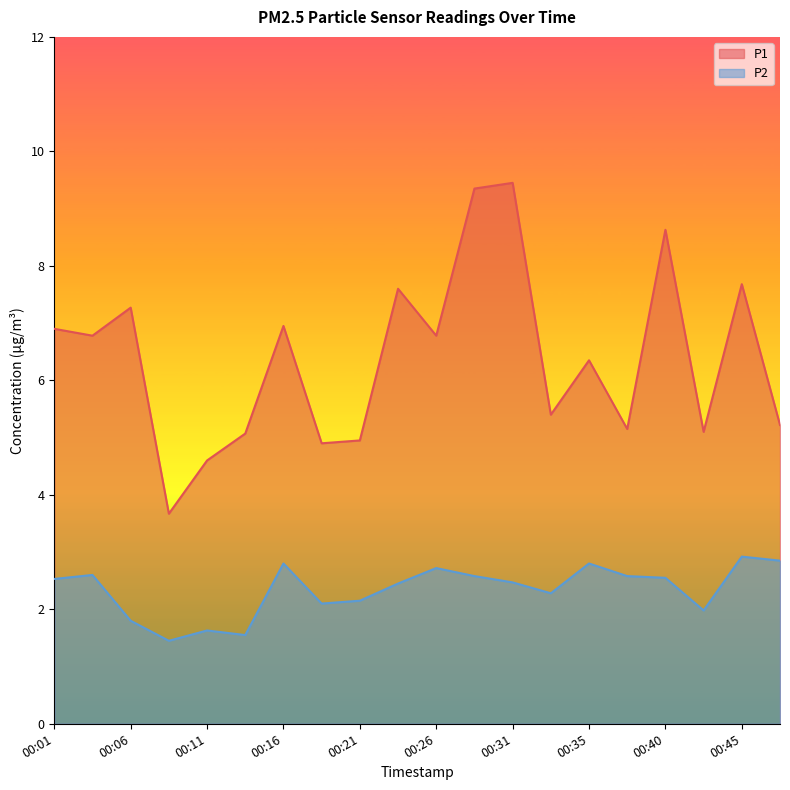

What is the spread (max minus min) of values at 00:11?

3.0